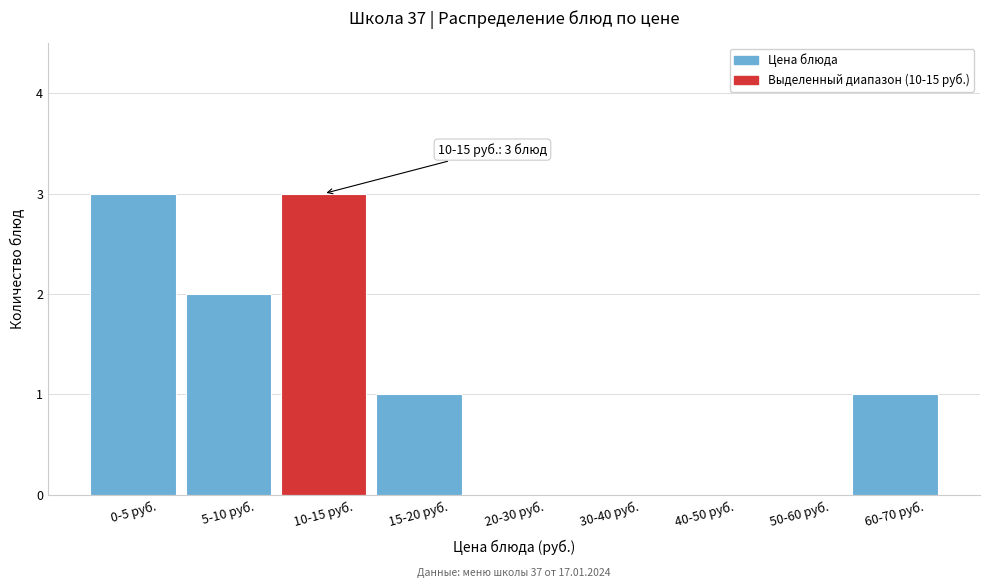

Reading left to right, list all the values displayed in this chart.

0-5 руб.=3	5-10 руб.=2	10-15 руб.=3	15-20 руб.=1	20-30 руб.=0	30-40 руб.=0	40-50 руб.=0	50-60 руб.=0	60-70 руб.=1